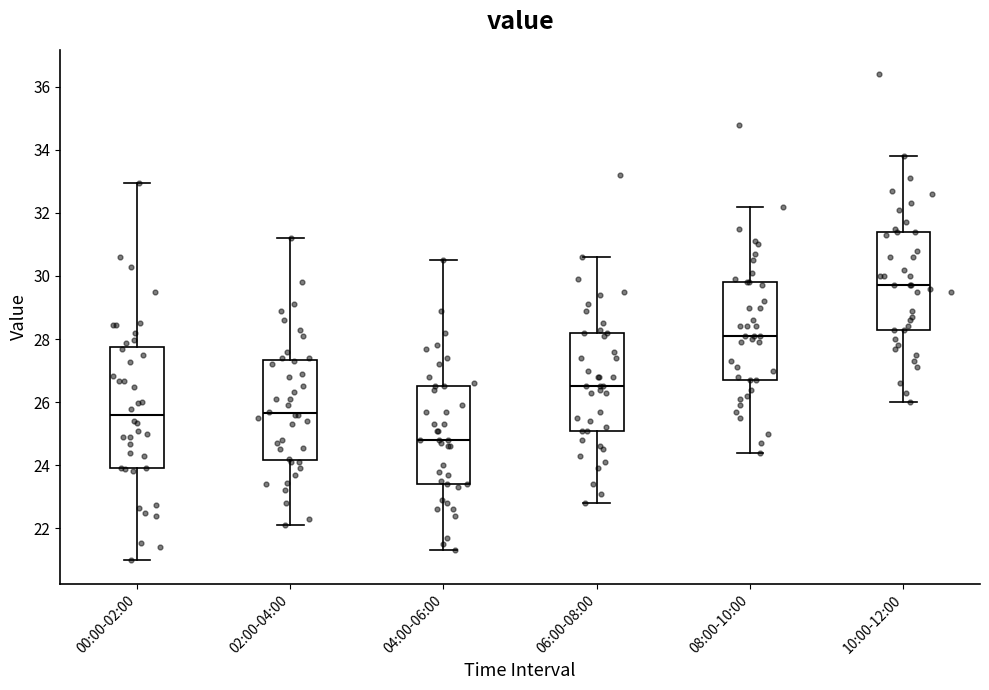

Which box is the tallest, from its lower edge to its upper edge?

00:00-02:00